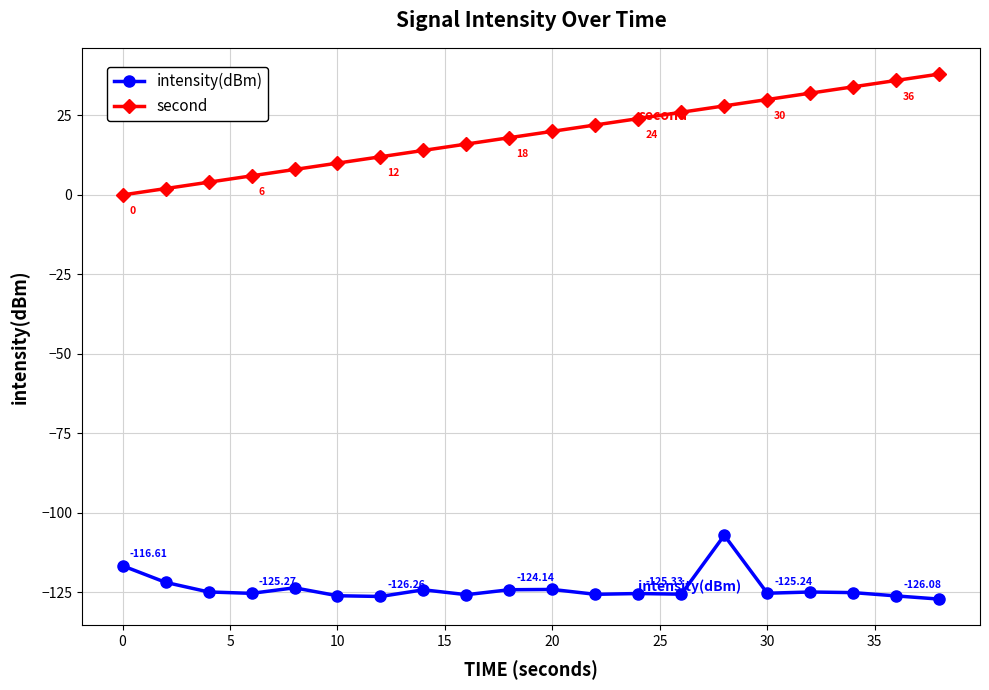

How many positive values does the second series have?

19